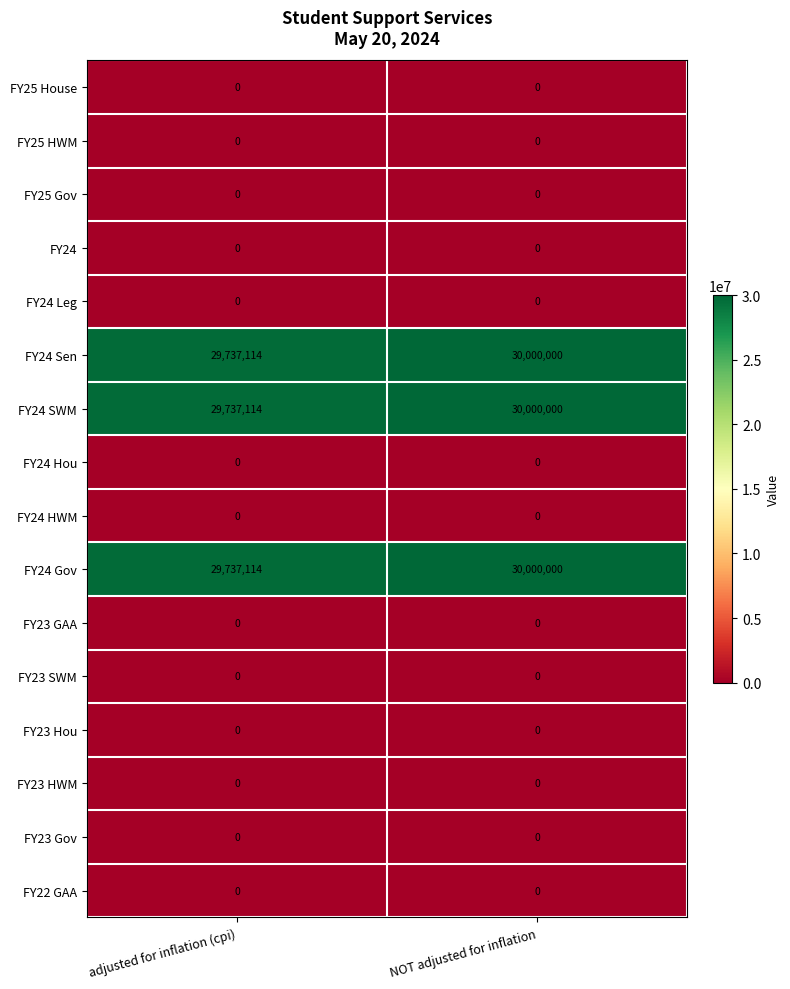

At which category is the sum across all series the highest?

NOT adjusted for inflation